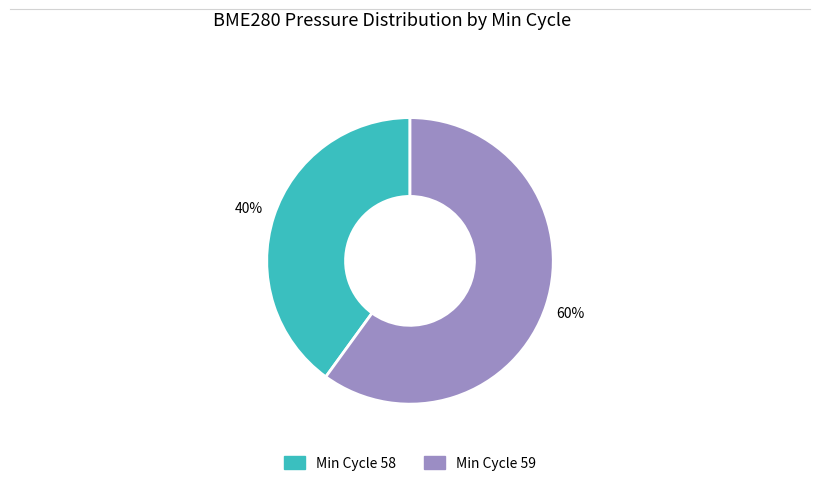

How many slices are in this pie chart?

2